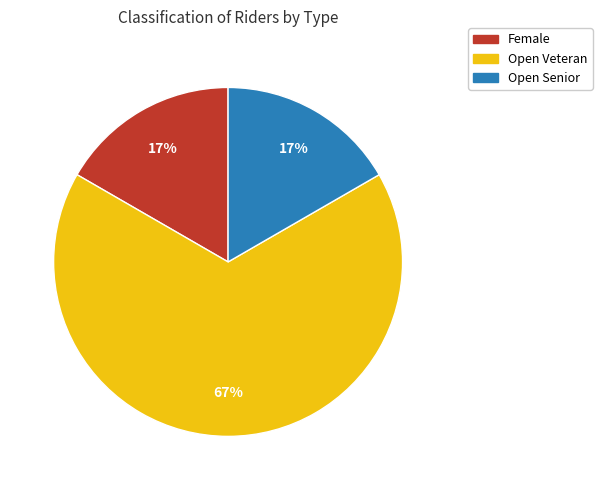

To the nearest percent, what is the average slice percentage?

33%